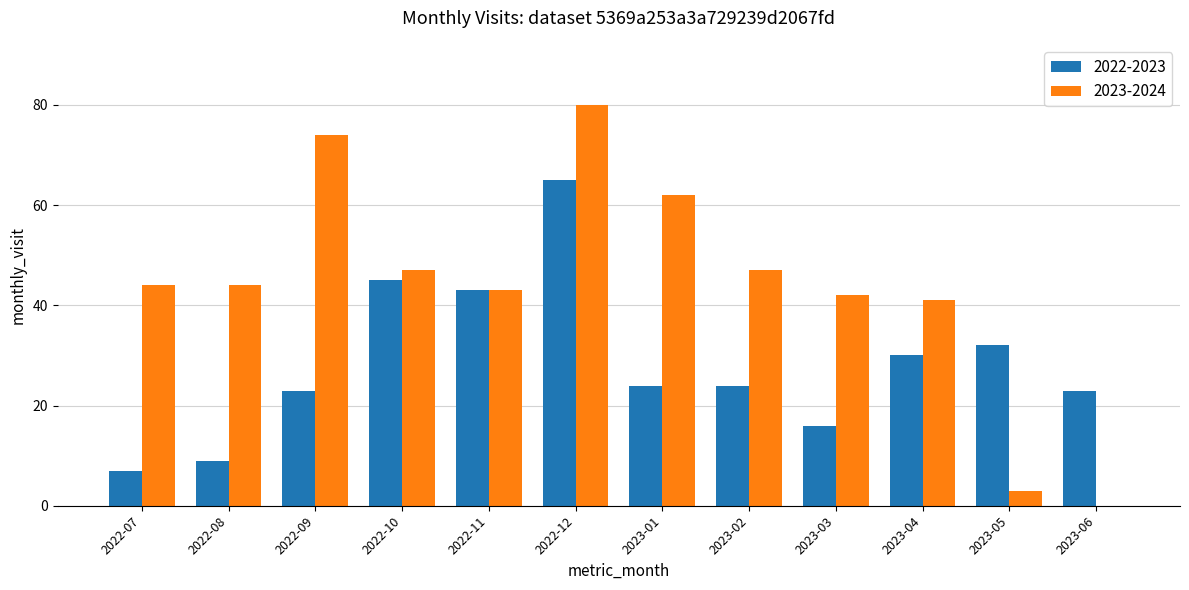

Are the bars grouped side by side (vs. stacked)?

Yes